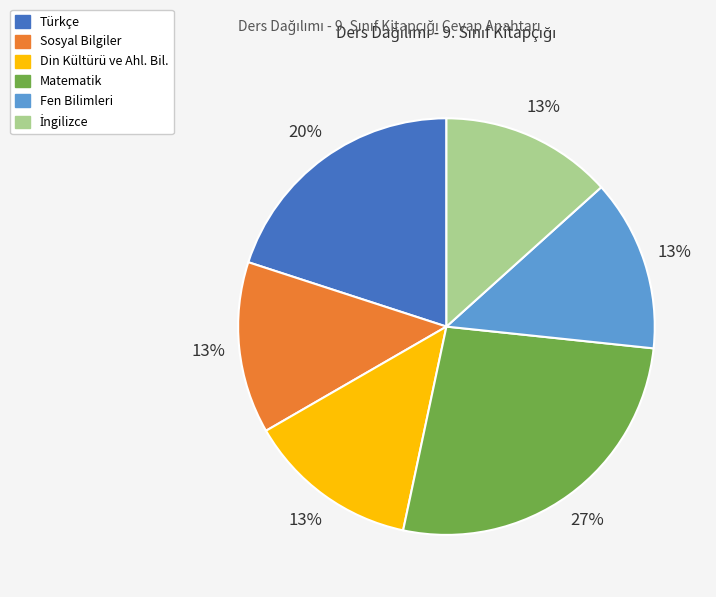

What percentage is the Din Kültürü ve Ahl. Bil. slice, to the nearest percent?

13%